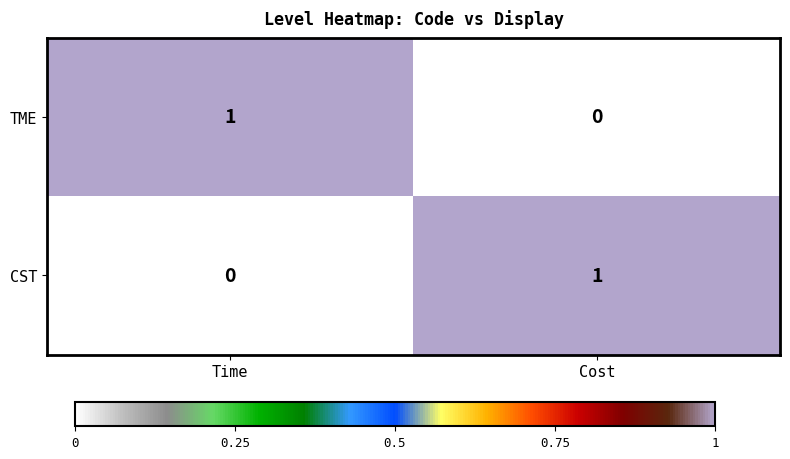

The CST series shows -1 at Time. True or false?

False